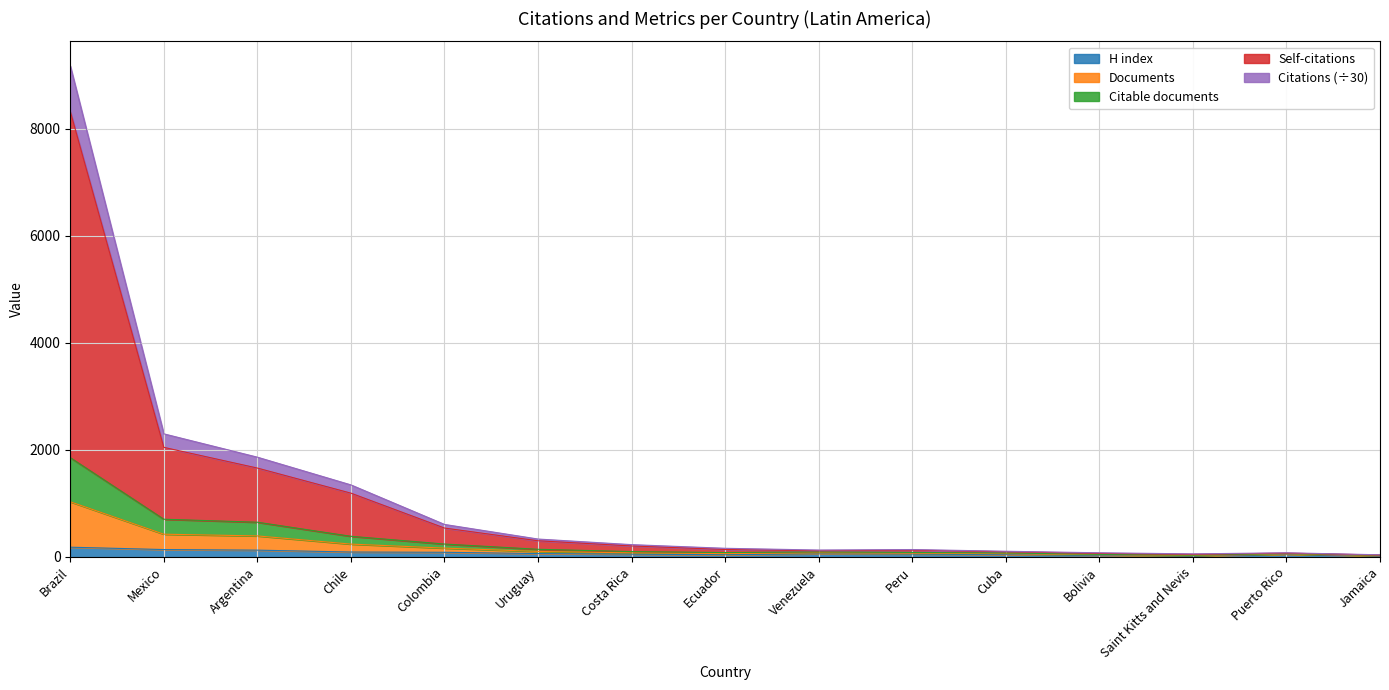

At which category is the sum across all series the highest?

Brazil